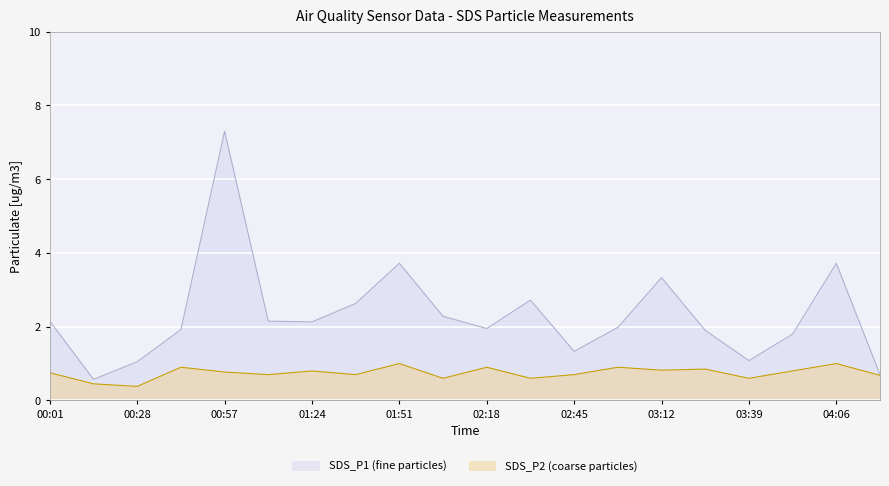

In SDS_P1, how many points are lower than both neighbors (excluding endpoints)?

5